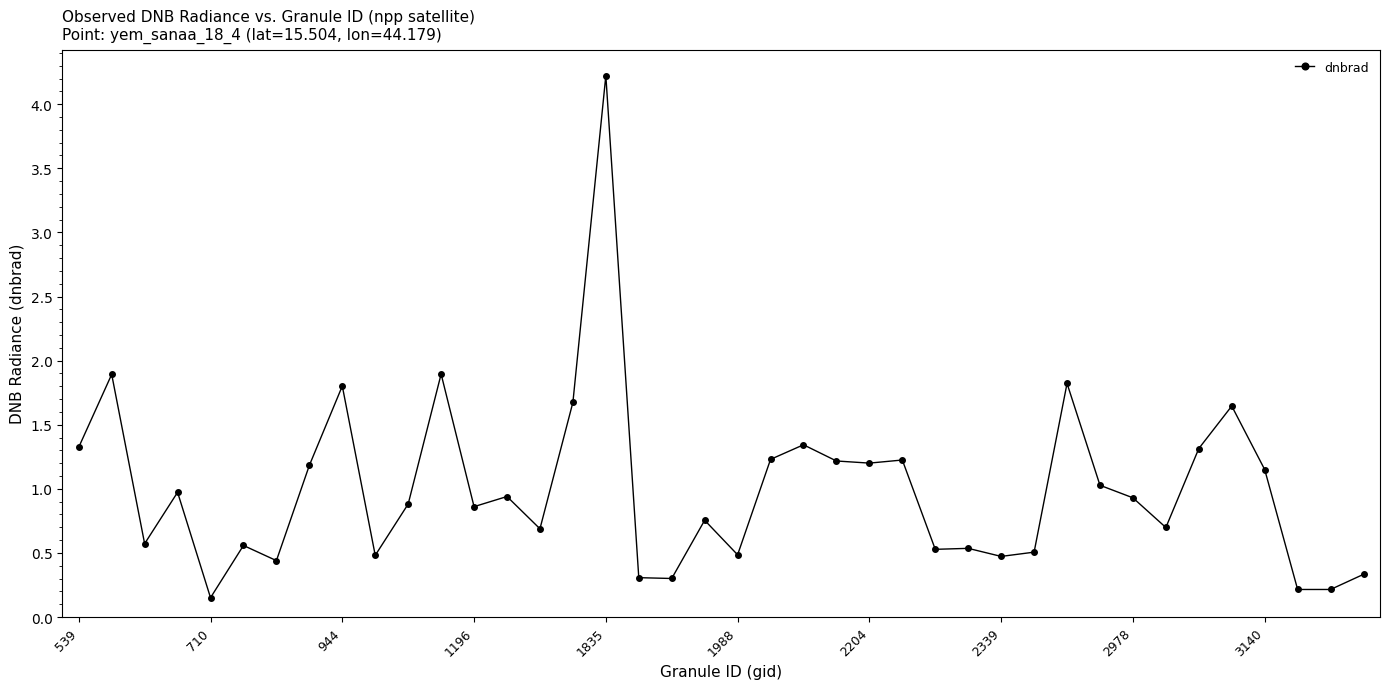

What is the average value?

1.0